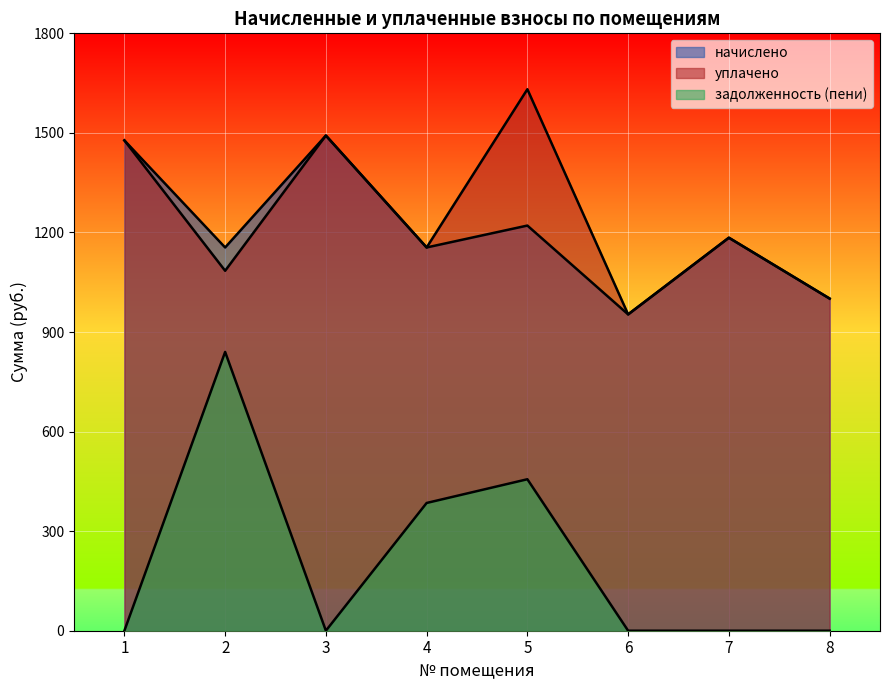

Is the value of уплачено at 2 greater than the value of задолженность (пени) at 7?

Yes